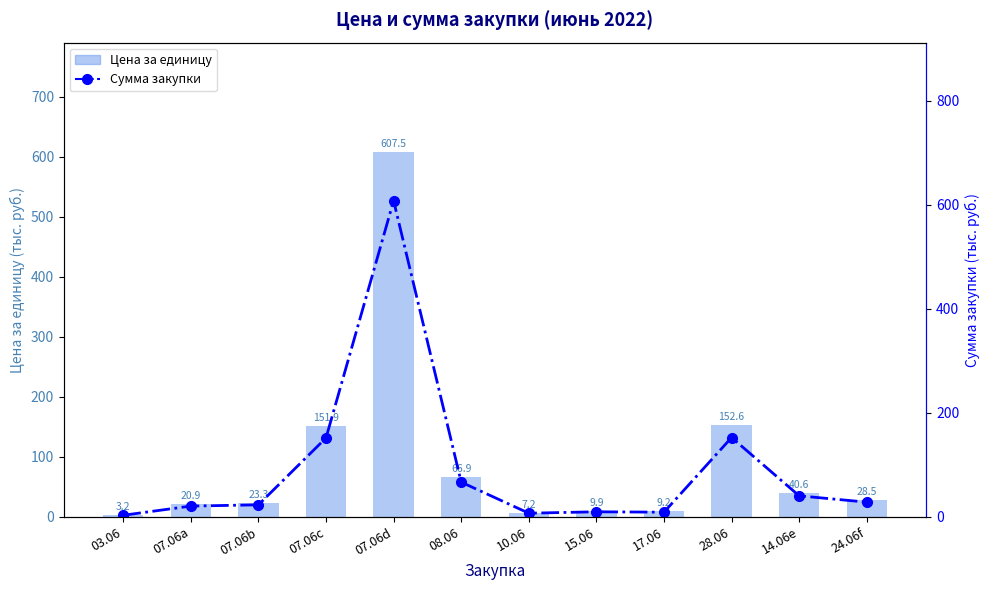

What is the sum of all Сумма закупки values?

1121.7